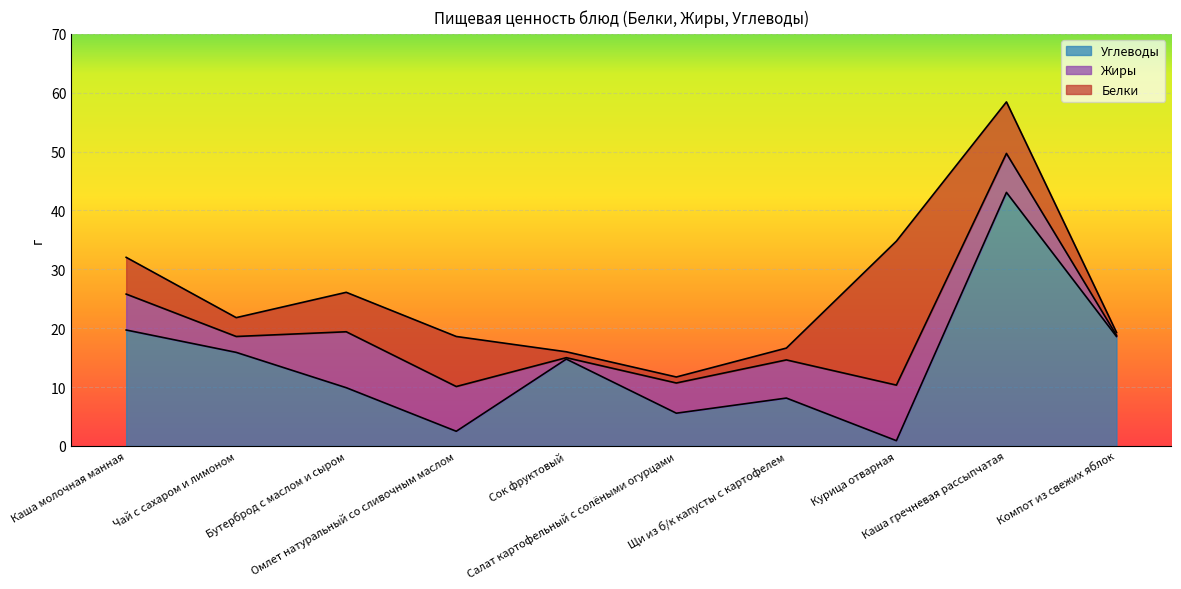

Reading left to right, list all the values displayed in this chart.

Белки: 6.2	3.2	6.7	8.5	1.0	1.0	2.0	24.4	8.8	0.5
Жиры: 6.1	2.7	9.5	7.6	0.2	5.1	6.5	9.4	6.6	0.2
Углеводы: 19.7	15.9	9.9	2.5	14.8	5.6	8.1	0.9	43.1	18.6